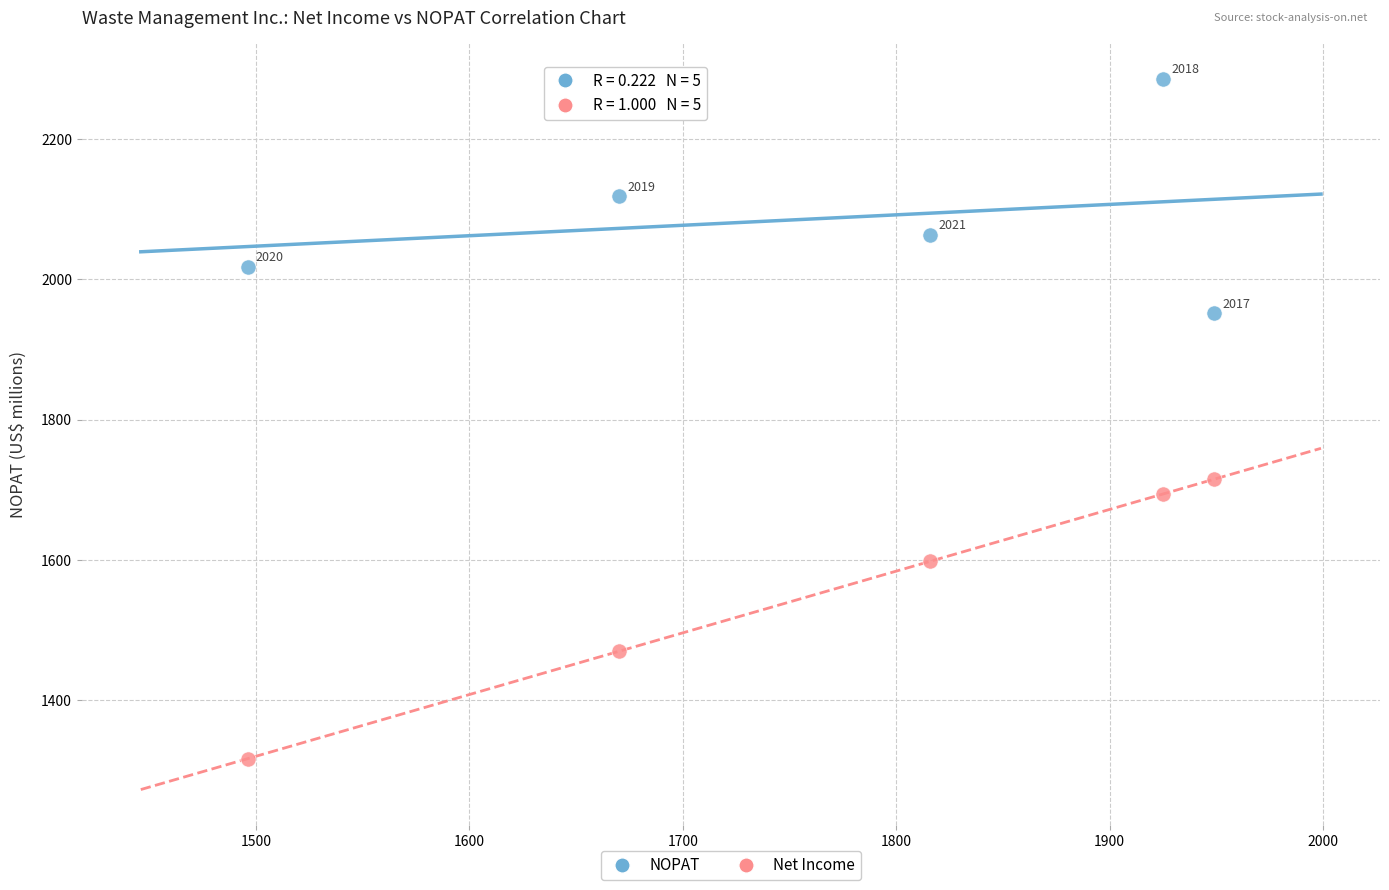

Which series has the widest spread of Y values?

Net Income